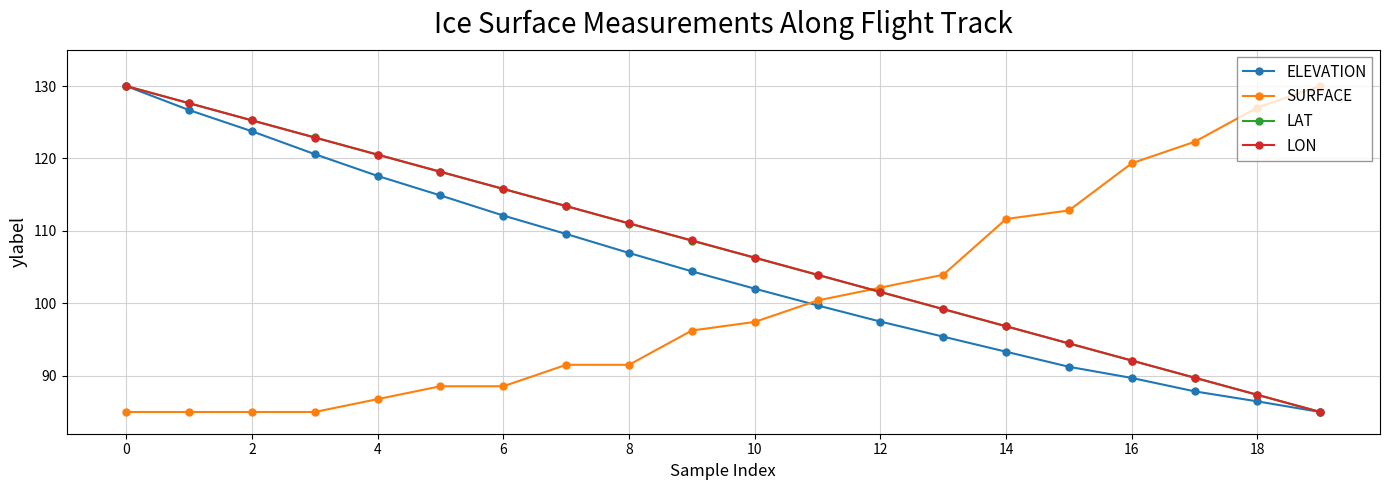

What is the sum of all LAT values?

2149.9